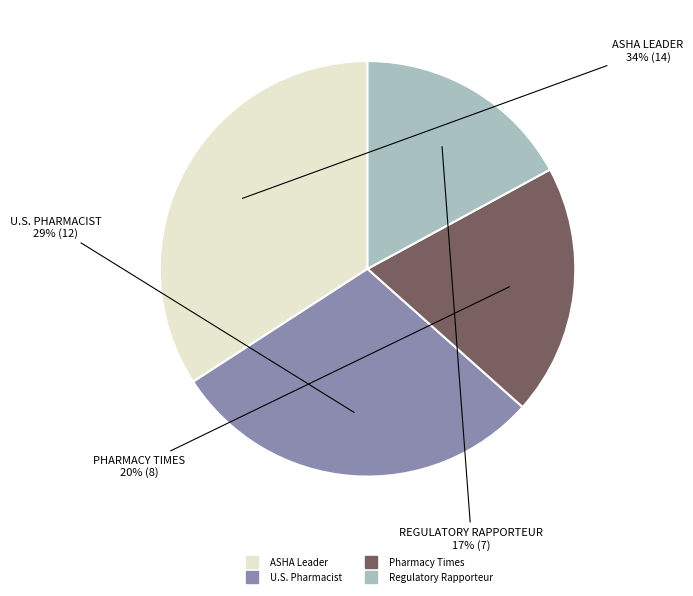

How many slices are in this pie chart?

4